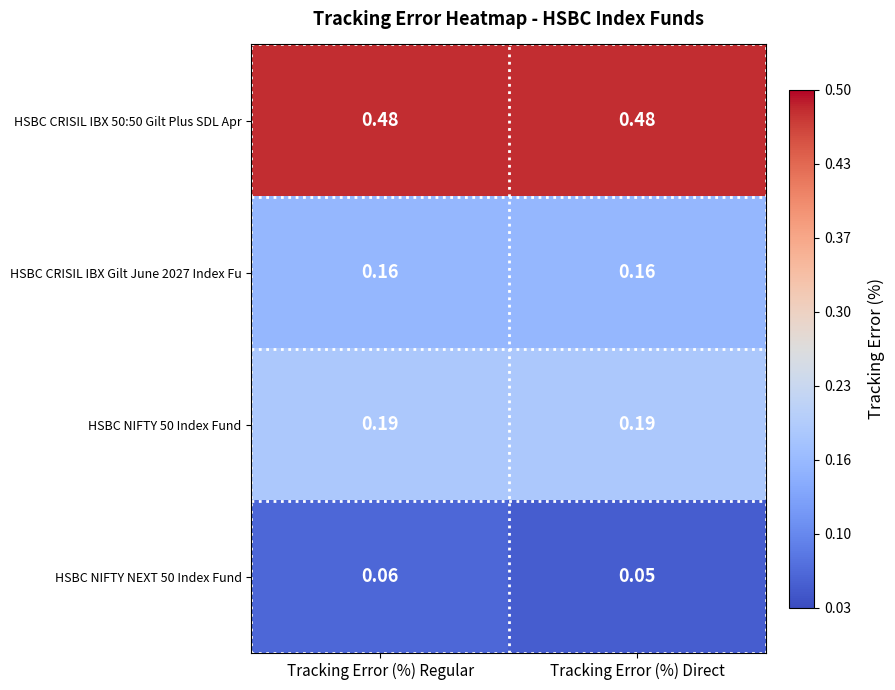

At which category does the chart reach its minimum across all series?

Tracking Error (%) Direct